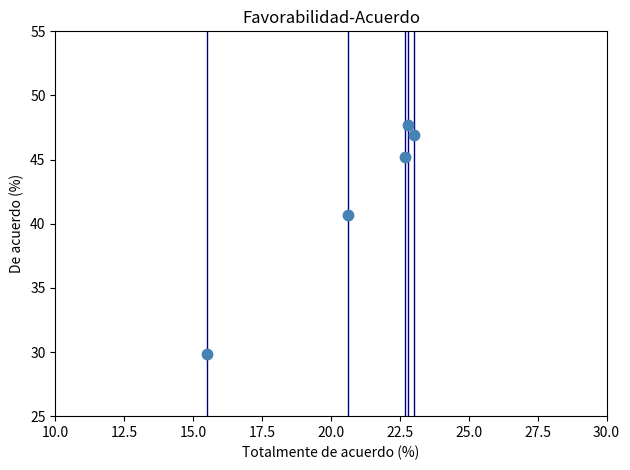

What is the average X value?

20.9